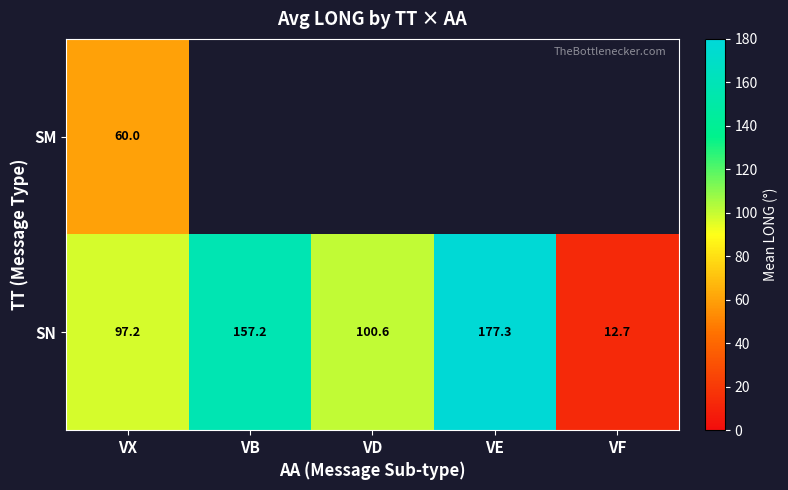

Rank the categories by SN value from lowest to highest.

VF, VX, VD, VB, VE